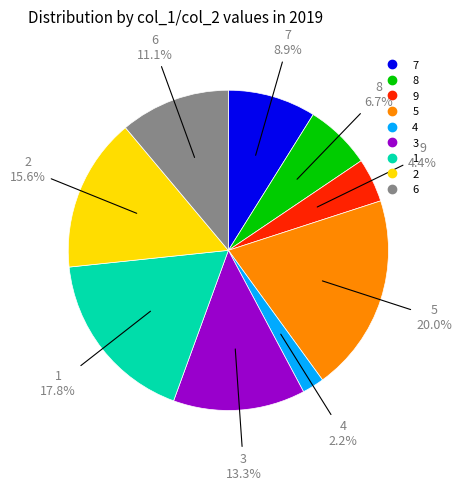

Does any single category account for the majority?

No